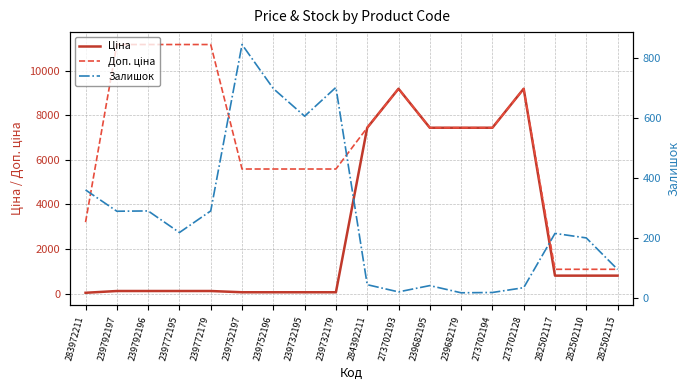

What is the minimum value shown in the chart?

17.0